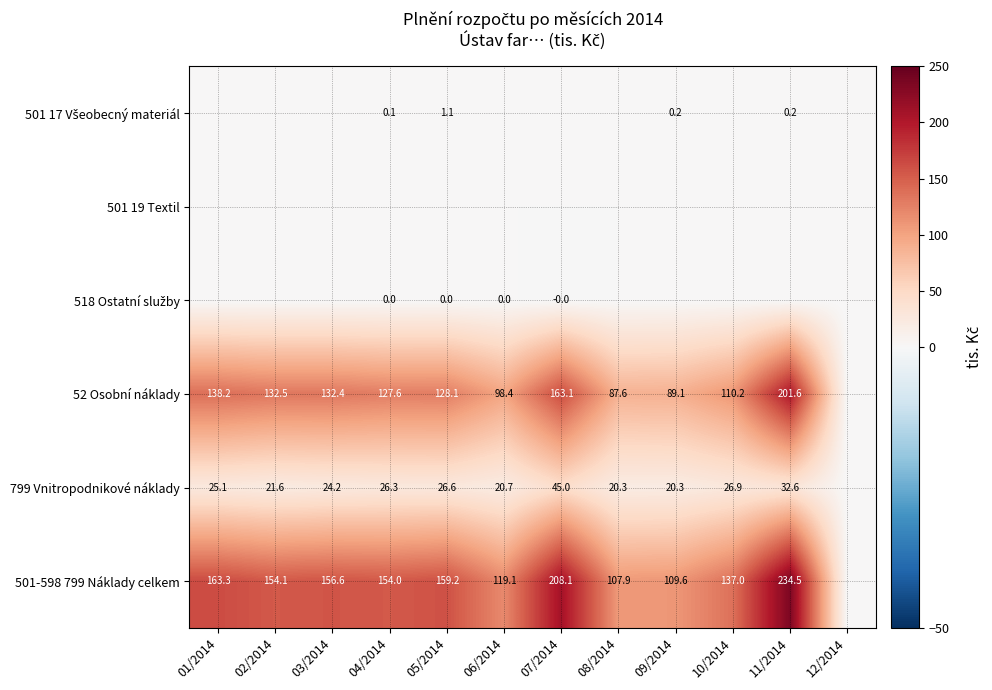

The value of 501-598 799 Náklady celkem at 04/2014 is 254.3. True or false?

False